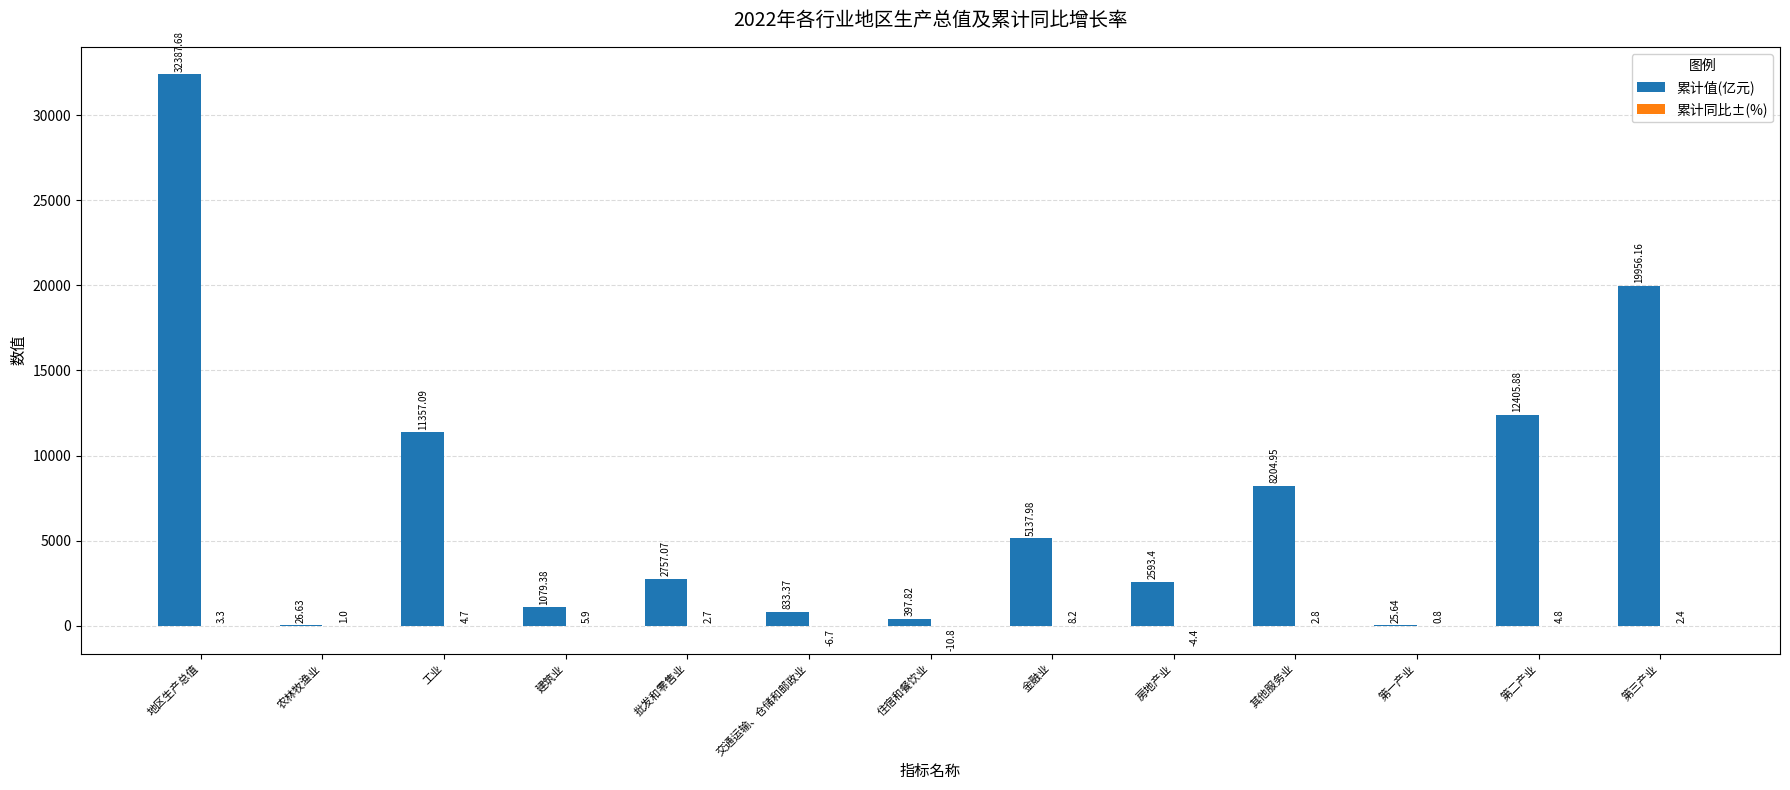

Which series changed the most between 交通运输、仓储和邮政业 and 第一产业?

累计值(亿元)